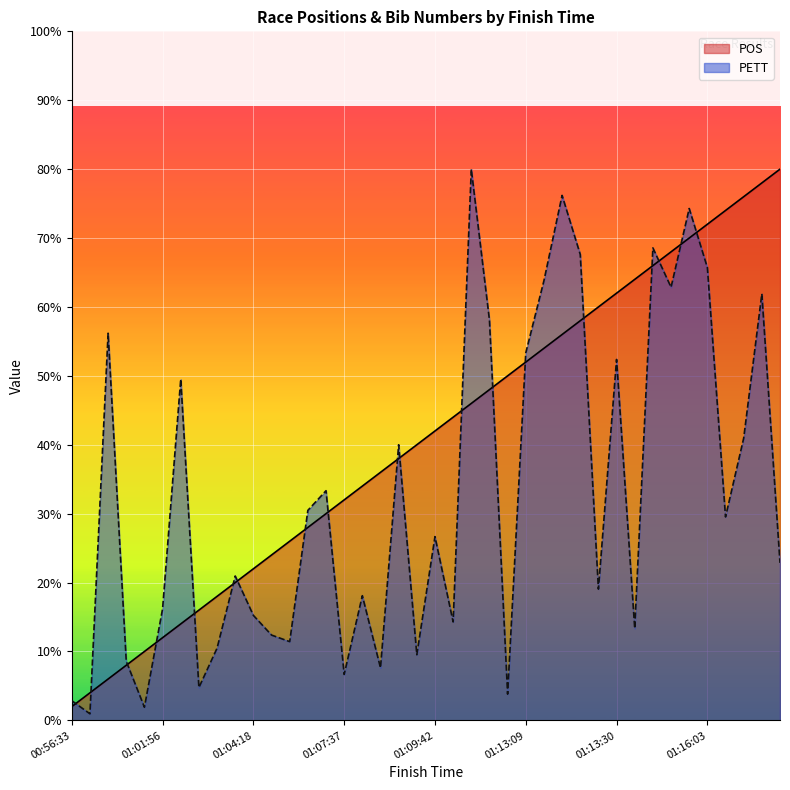

At how many categories does at least one series exceed 69?

8